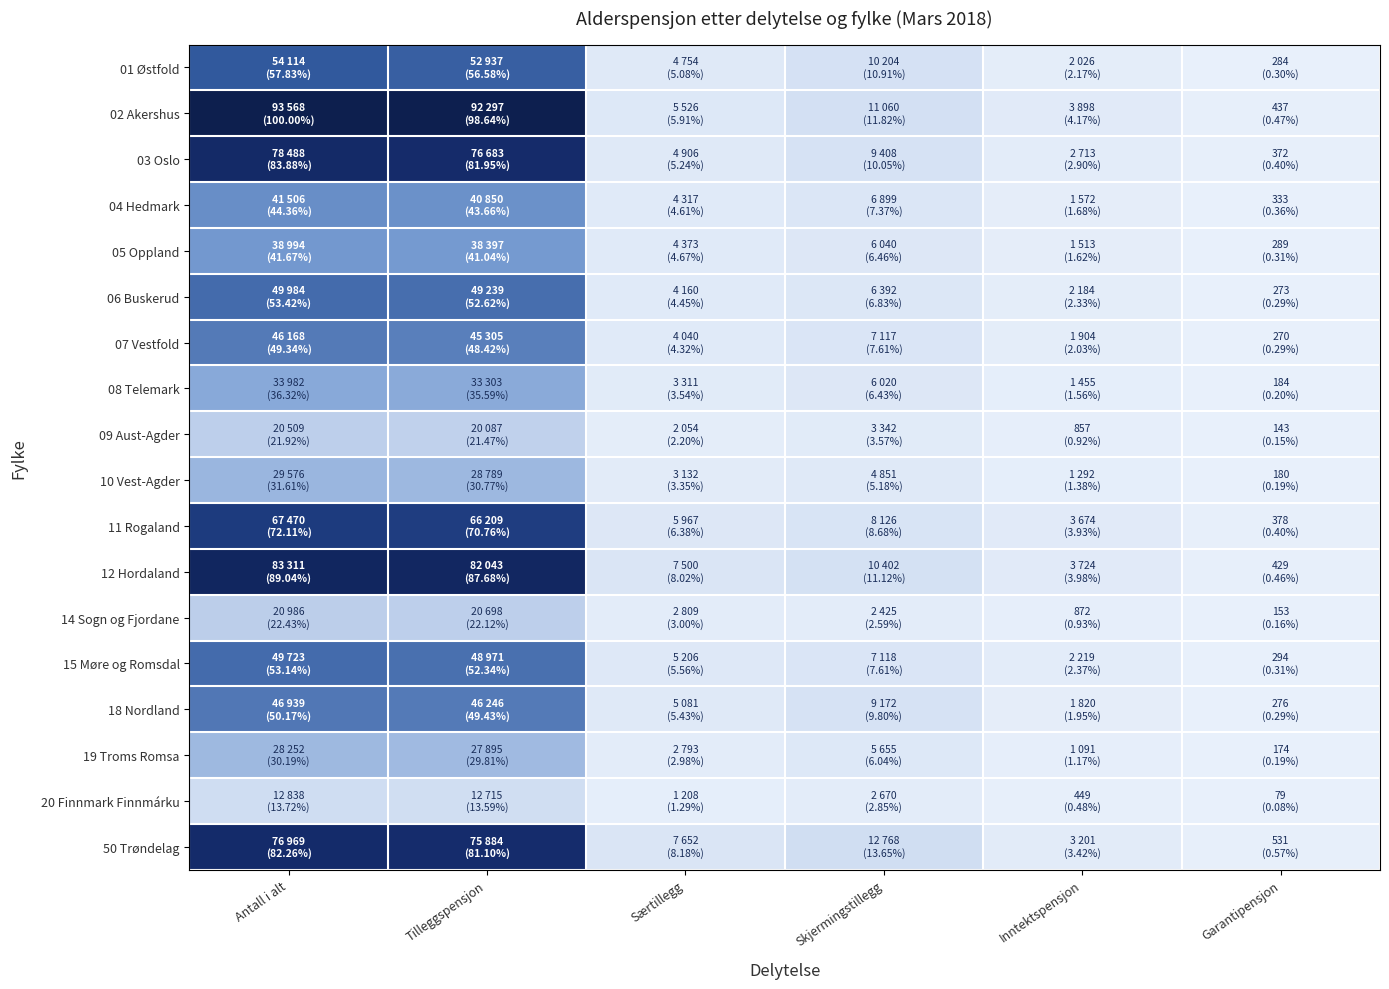

At which category is the sum across all series the highest?

Antall i alt